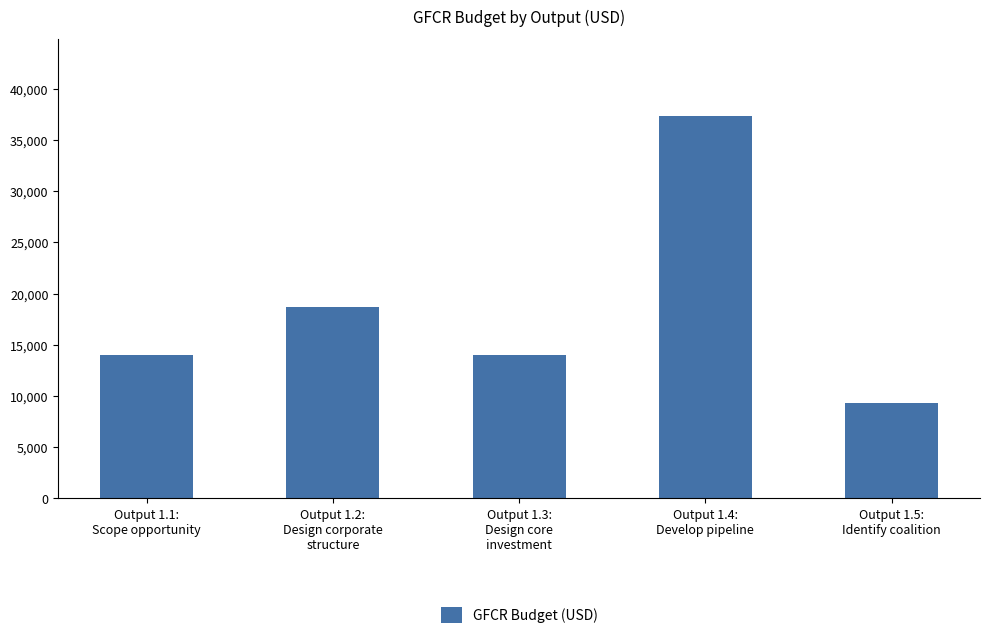

What is the difference between the maximum and minimum values?

28037.4